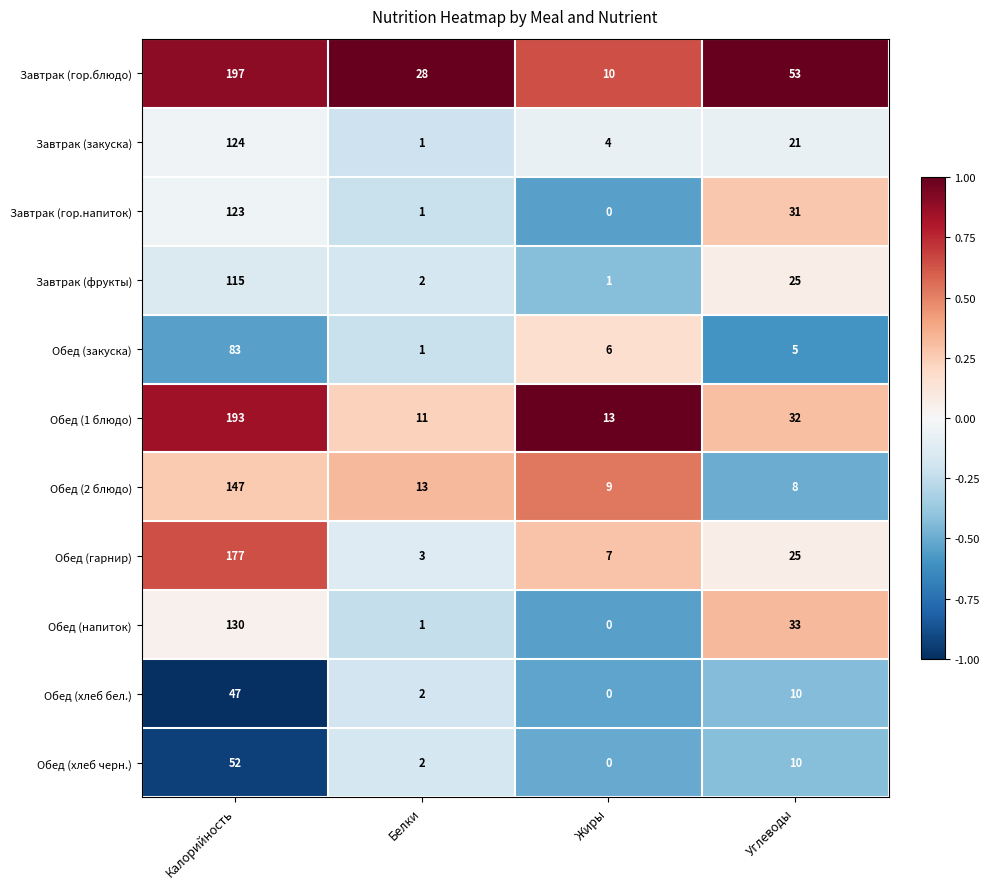

The value of Обед (2 блюдо) at Белки is 13. True or false?

True